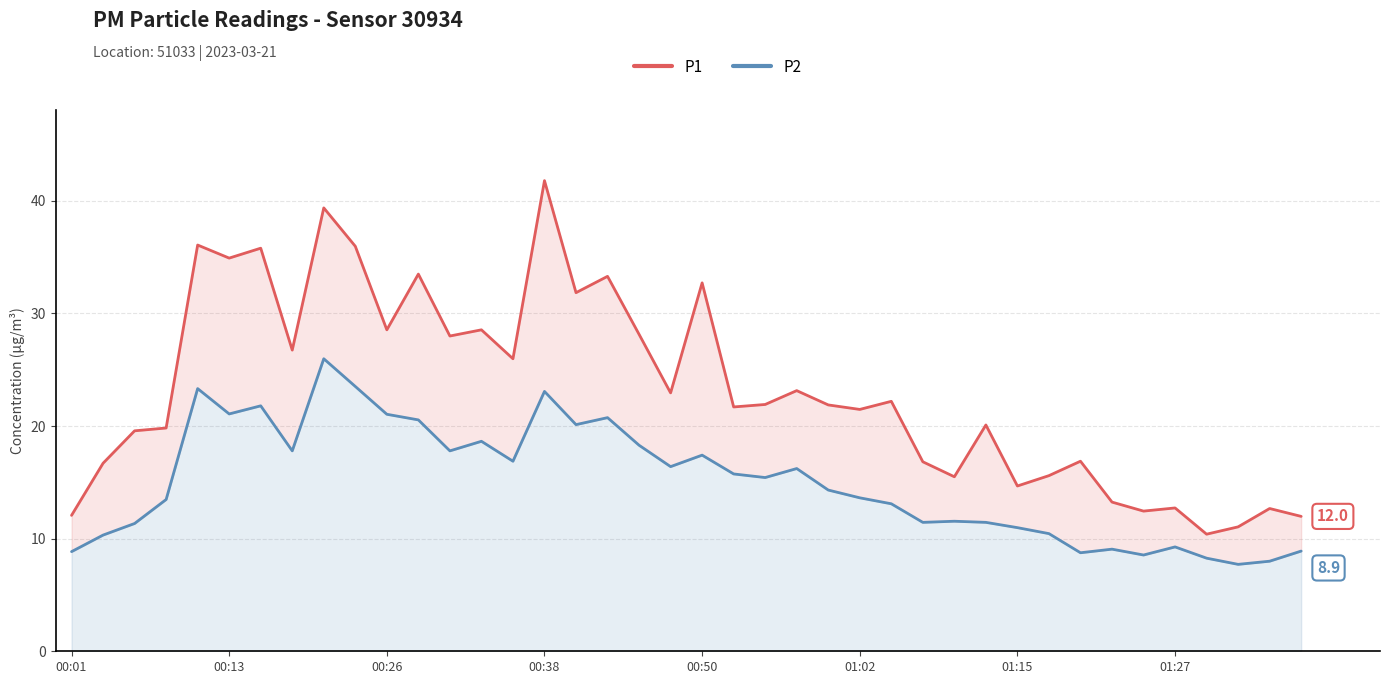

How many lines are shown in the chart?

2